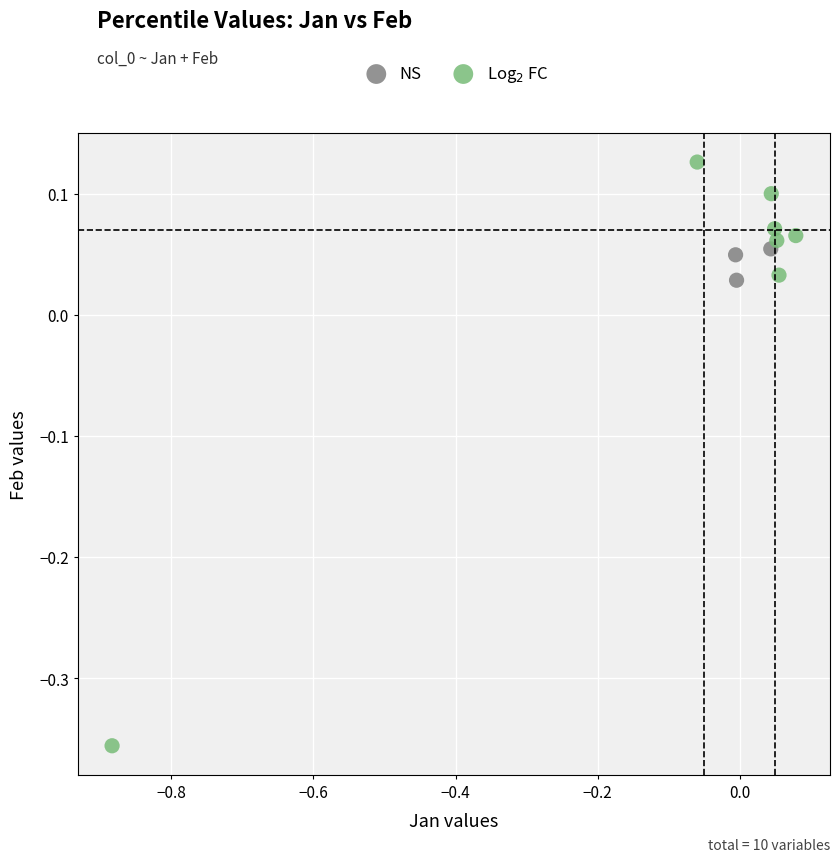

Which series reaches the minimum Y coordinate?

Log$_2$ FC